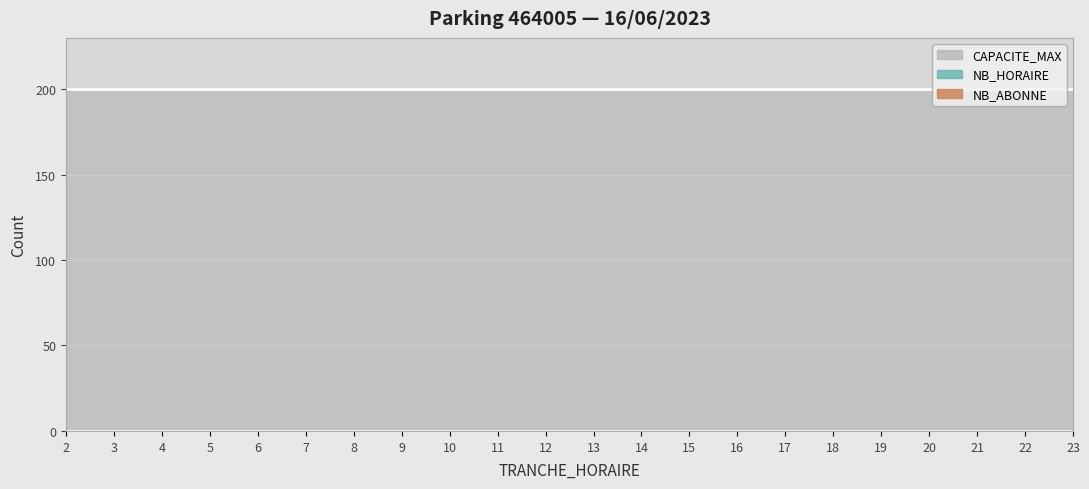

Which label corresponds to the smallest value in the chart?

2